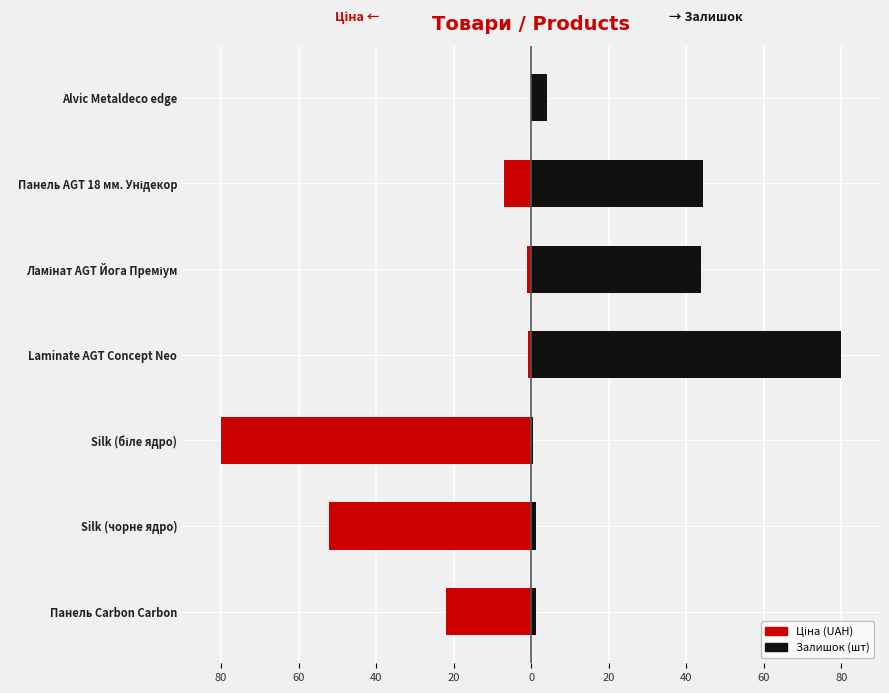

At how many categories does at least one series exceed -18?

7